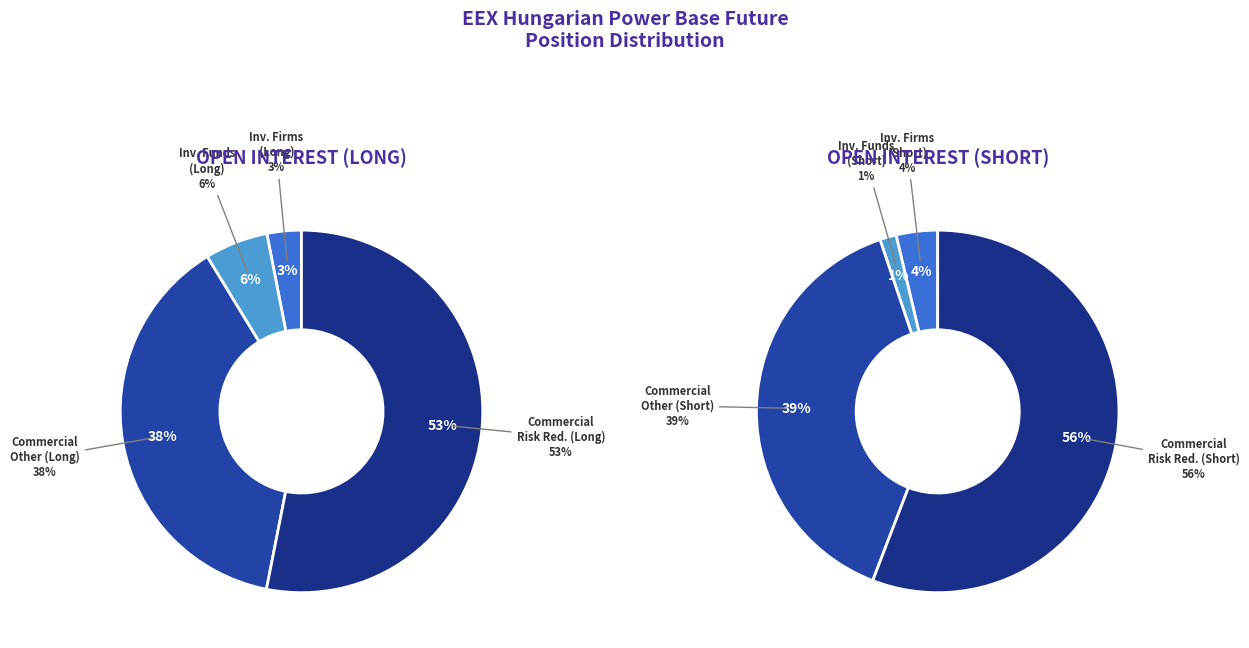

To the nearest percent, what is the difference between the largest and smallest slice percentages?

54%